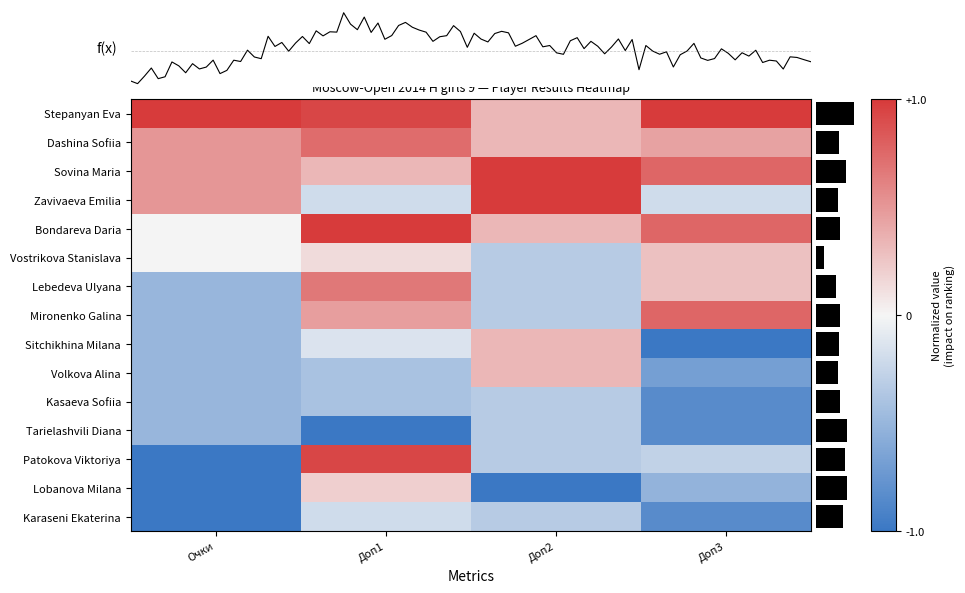

What is the lowest value of the Dashina Sofiia series?

0.3